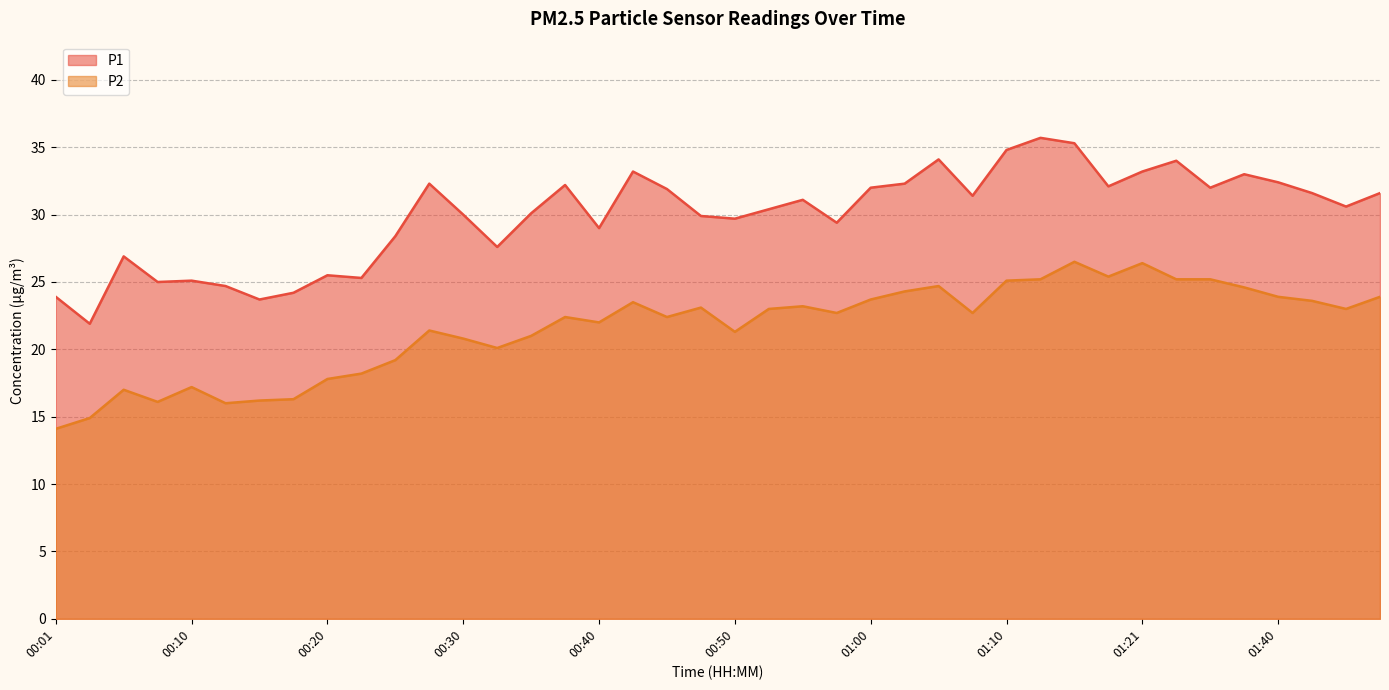

What is the sum of all P1 values?

1197.5